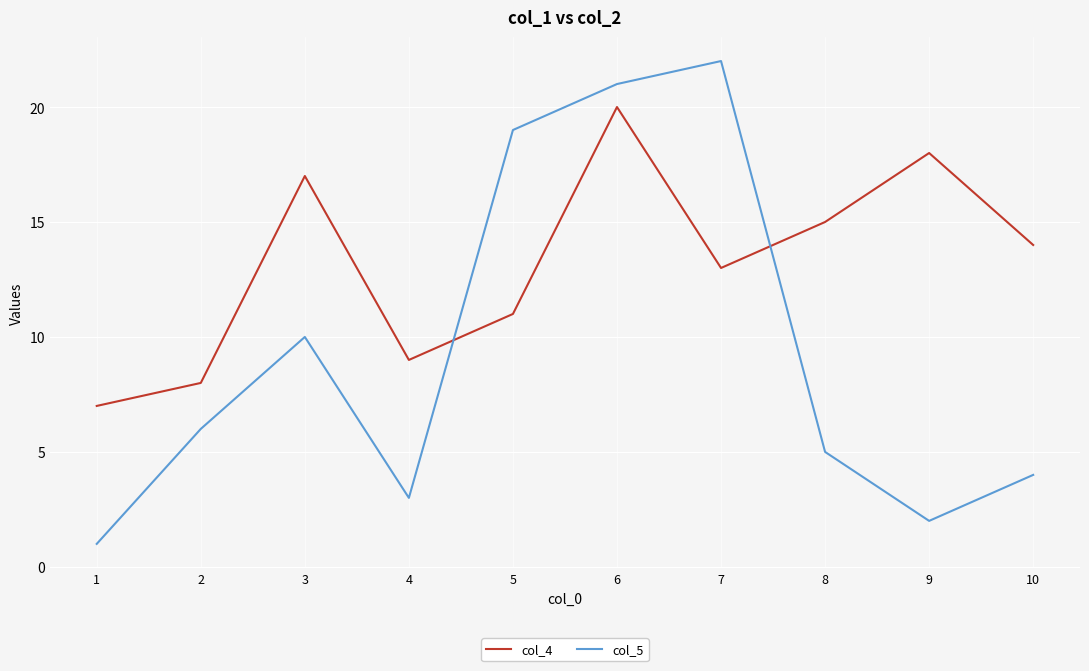

At which category is the sum across all series the highest?

6